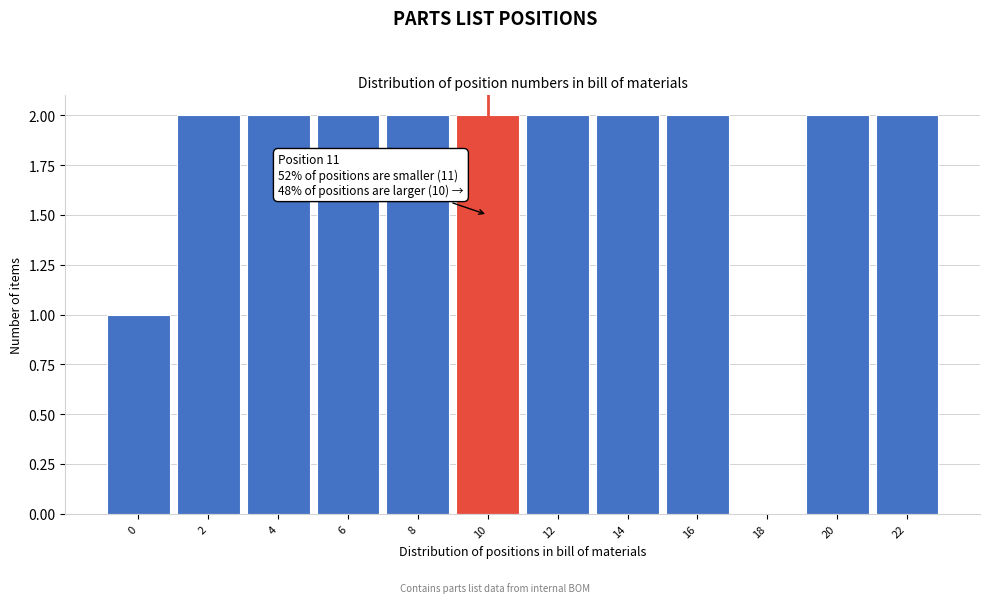

Reading left to right, what are all the values shown in this chart?

0=1	2=2	4=2	6=2	8=2	10=2	12=2	14=2	16=2	18=0	20=2	22=2